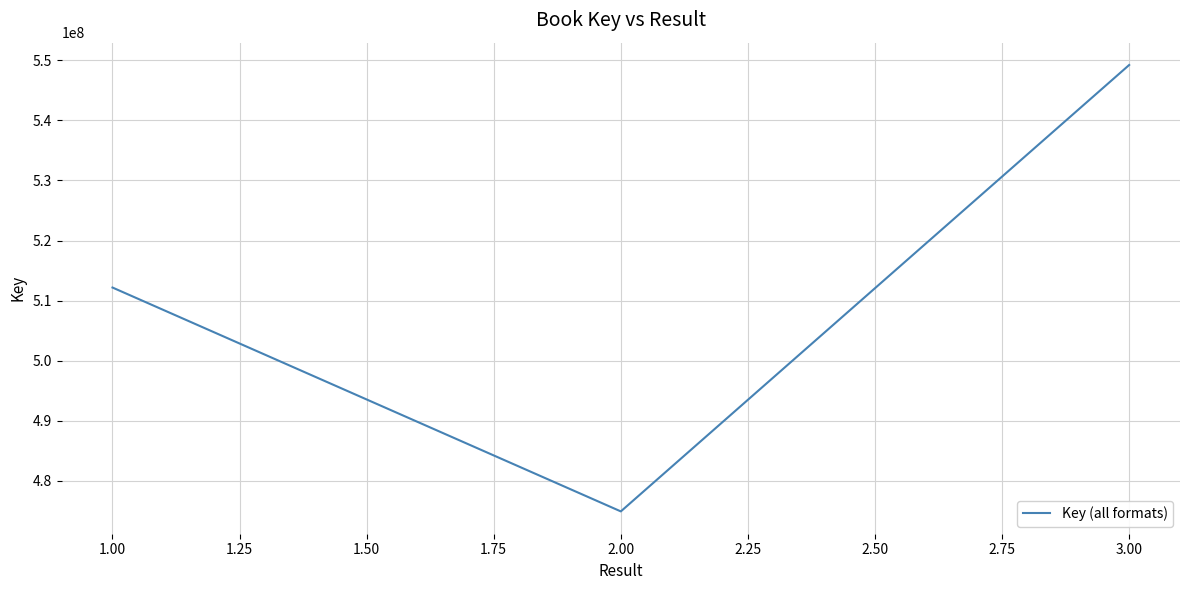

What is the difference between the maximum and minimum values?

74291960